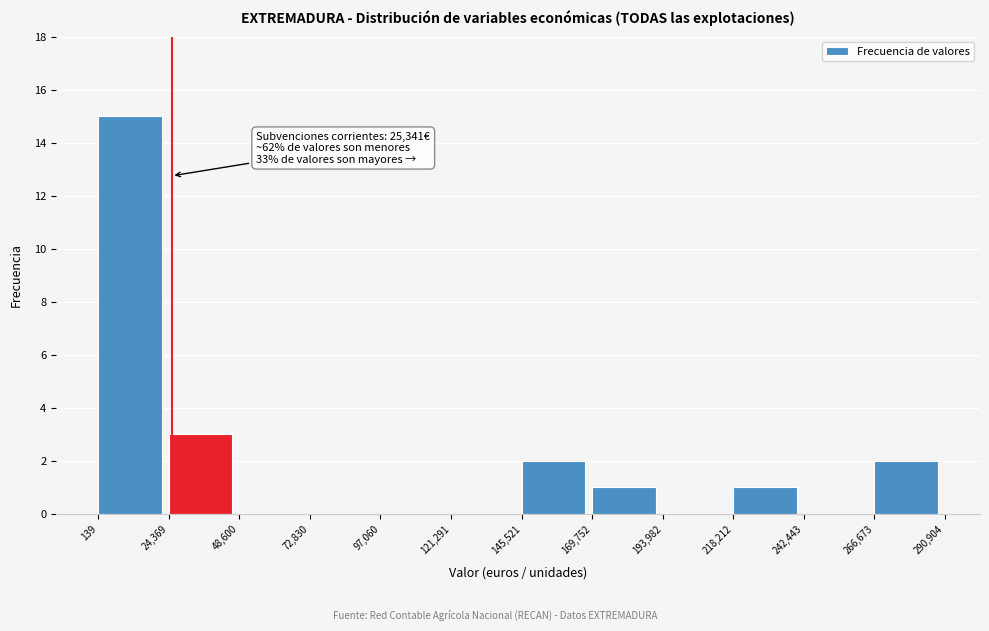

Which range on the x-axis has the tallest bar?

139 to 24,369